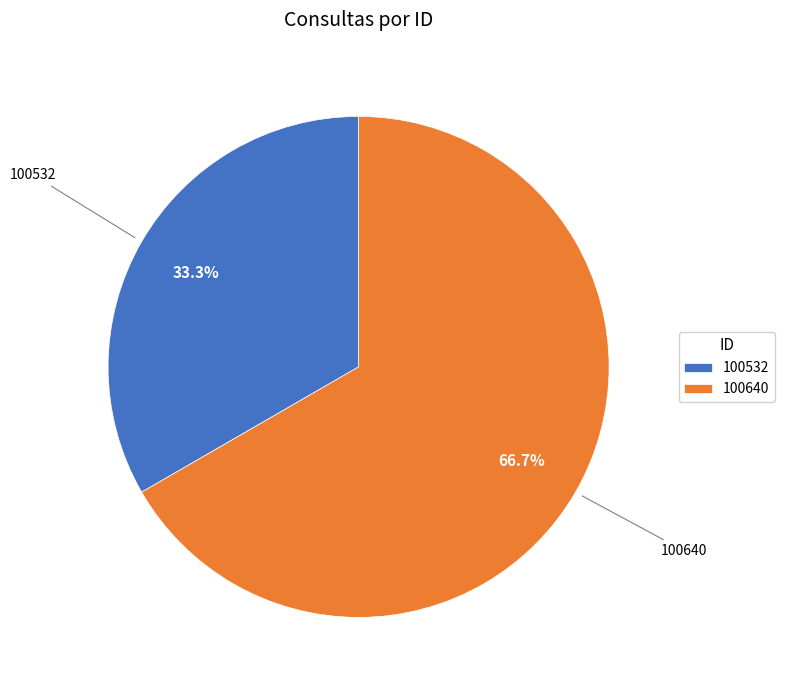

To the nearest percent, what is the difference between the largest and smallest slice percentages?

33%